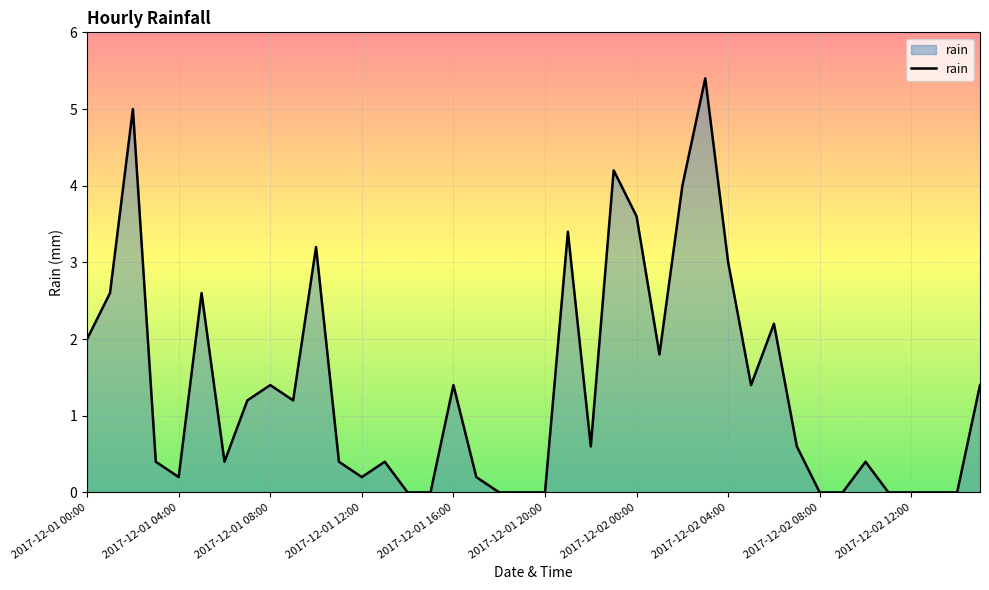

Reading right to left, what are all the values shown in this chart?

1.4	0.0	0.0	0.0	0.0	0.4	0.0	0.0	0.6	2.2	1.4	3.0	5.4	4.0	1.8	3.6	4.2	0.6	3.4	0.0	0.0	0.0	0.2	1.4	0.0	0.0	0.4	0.2	0.4	3.2	1.2	1.4	1.2	0.4	2.6	0.2	0.4	5.0	2.6	2.0